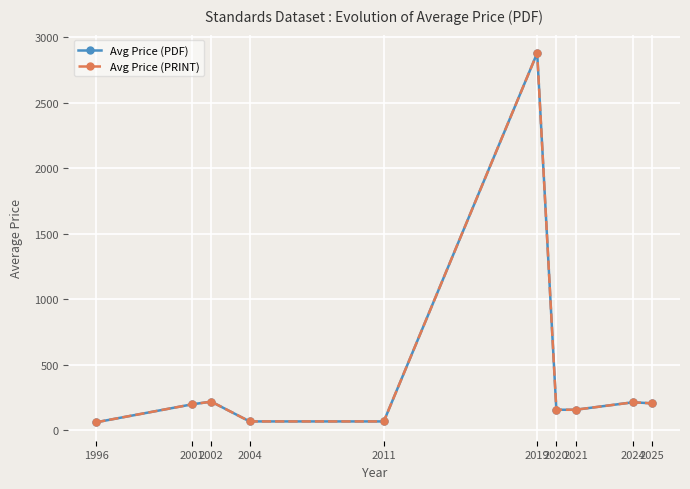

What is the difference between the second highest and second lowest values in the Avg Price (PRINT) series?

151.0